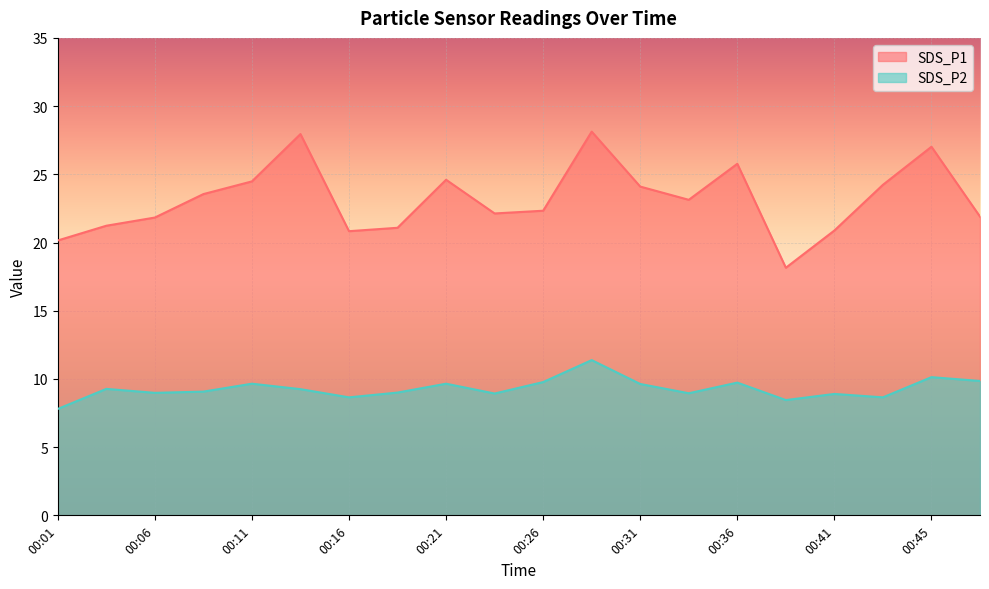

Which series has the largest range (max minus min)?

SDS_P1